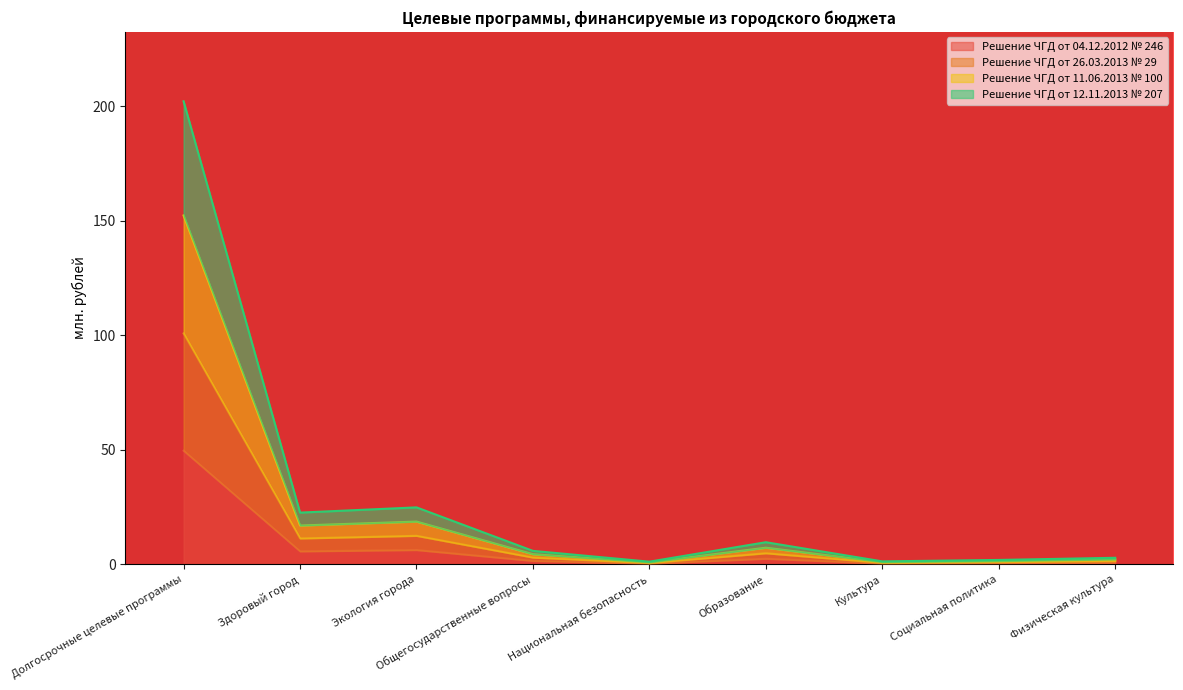

What is the spread (max minus min) of values at Национальная безопасность?

0.8